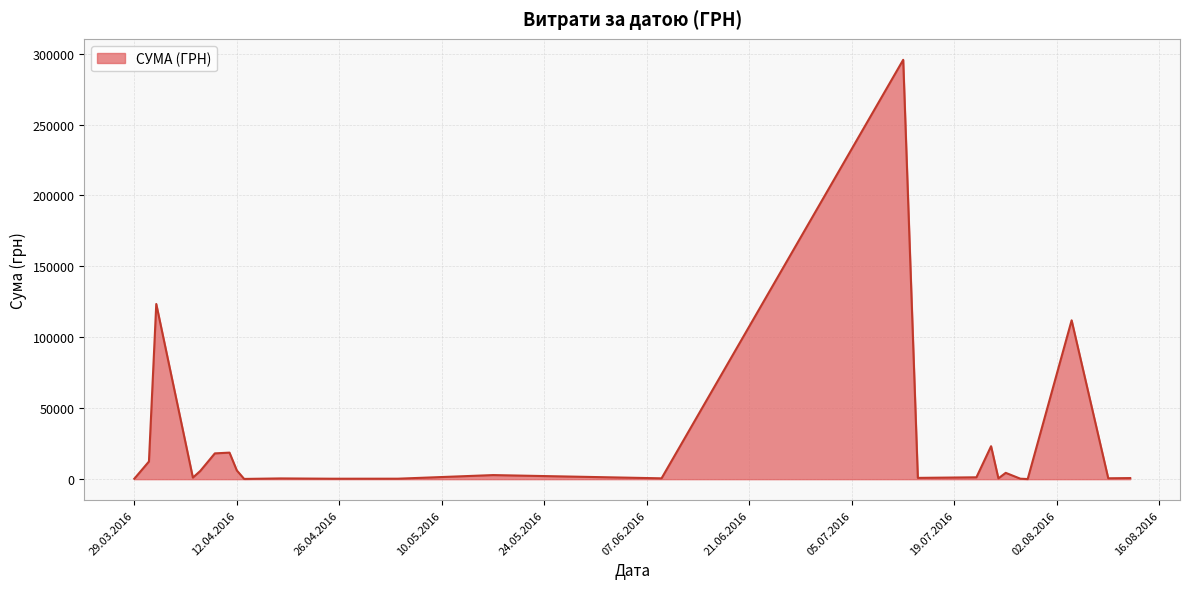

What is the difference between the maximum and minimum values?

295540.8